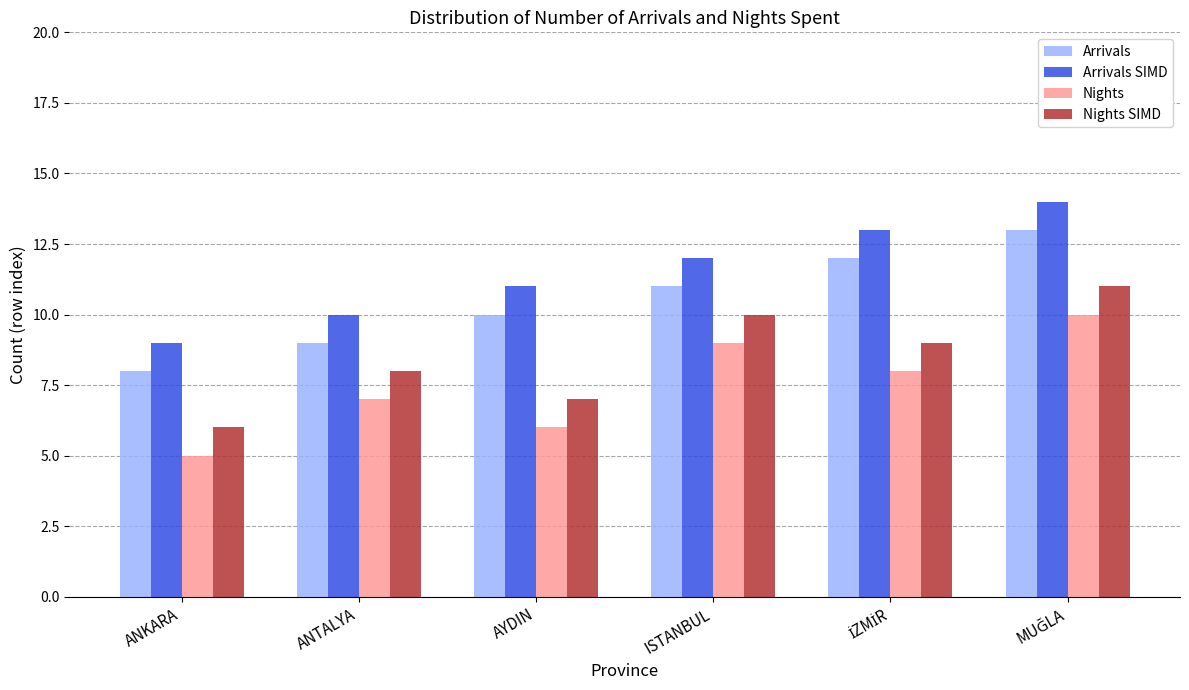

What is the difference between the maximum and minimum values in the Nights series?

5